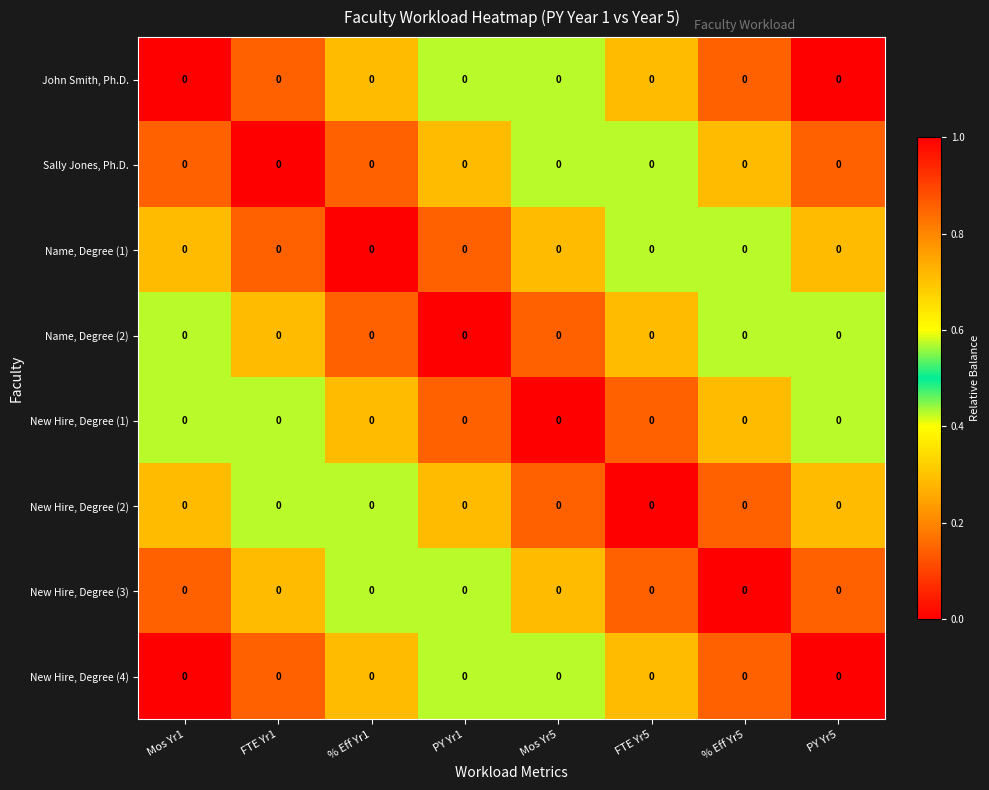

At how many categories does at least one series exceed 0?

8